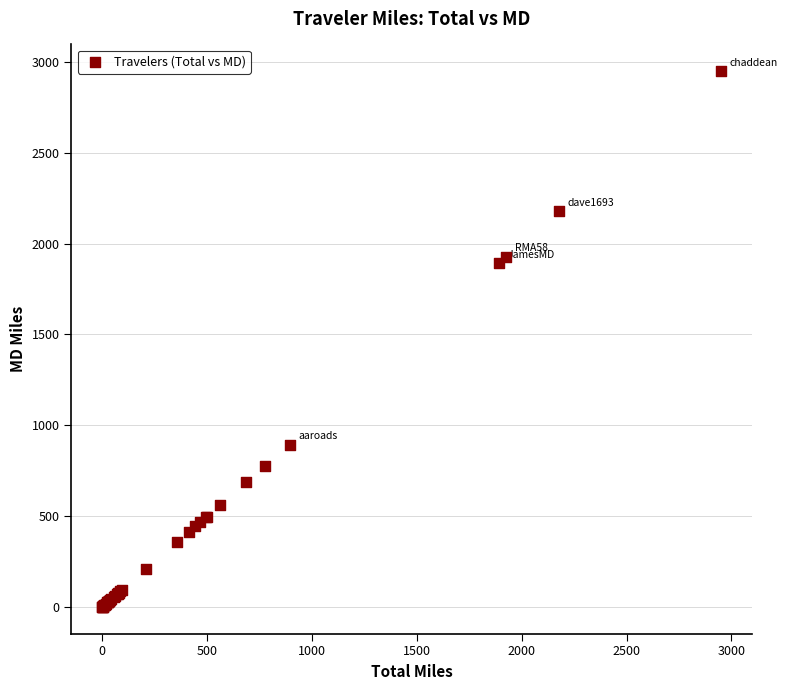

What Y value in the scatter plot is closest to 1474?

1891.2